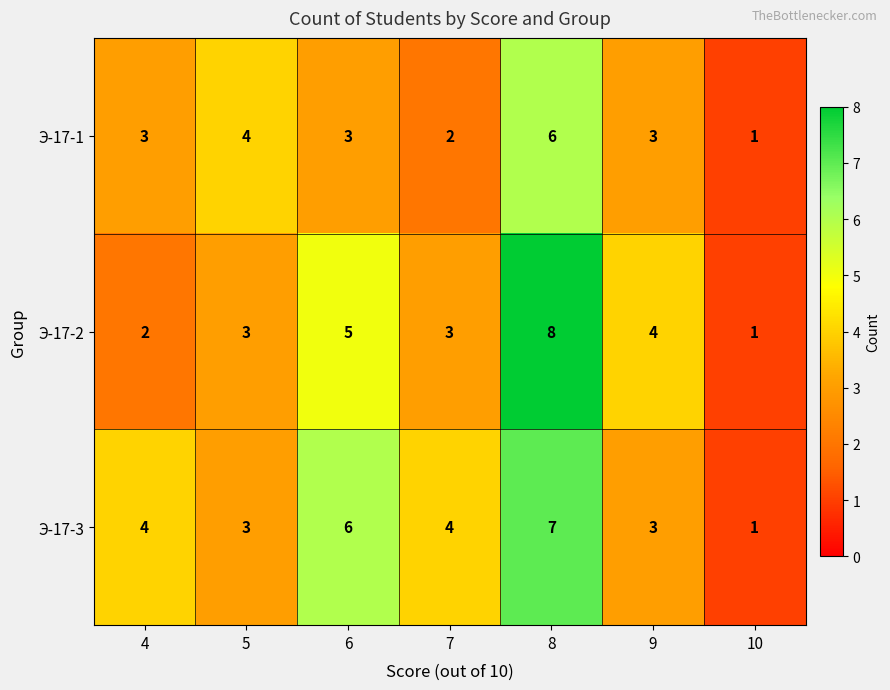

Count the number of categories in the chart.

7